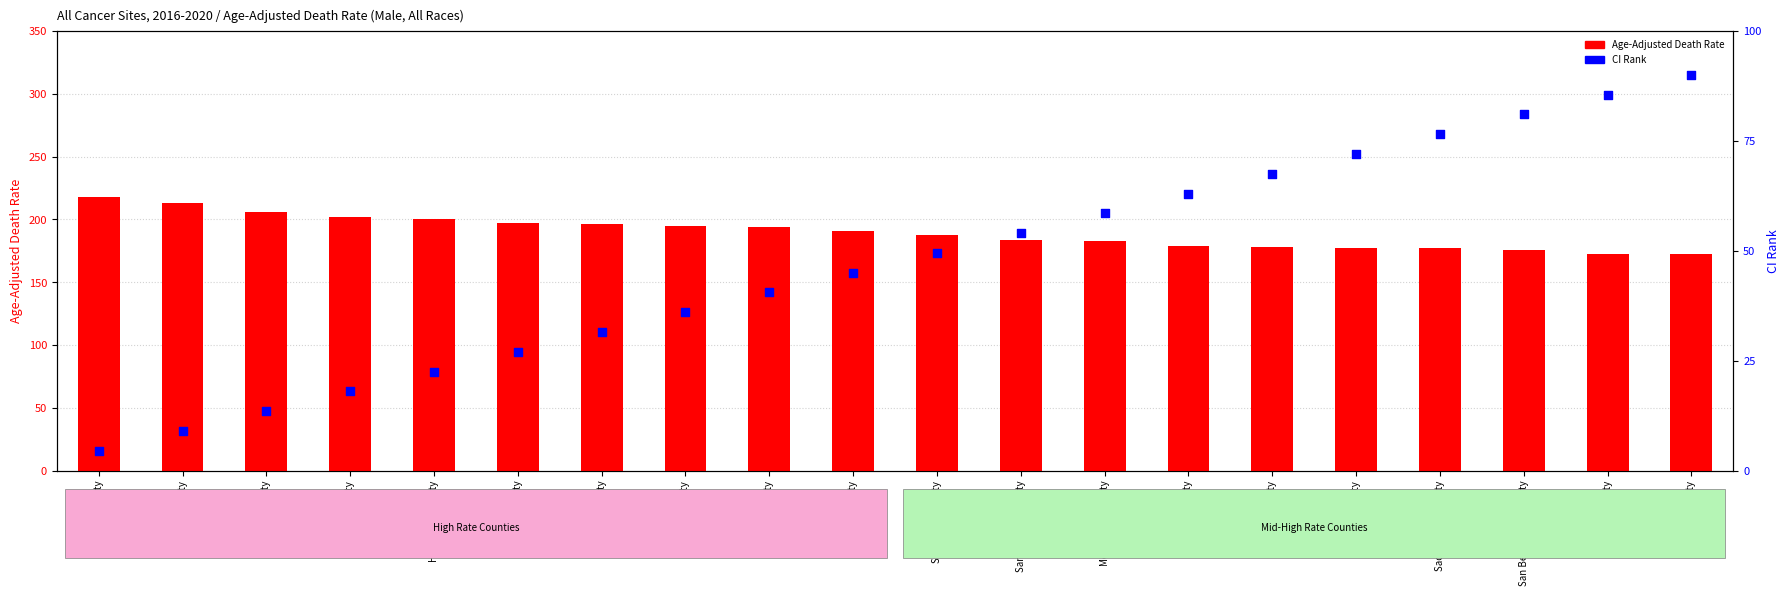

What are all the series names shown in the legend?

Age-Adjusted Death Rate, CI Rank